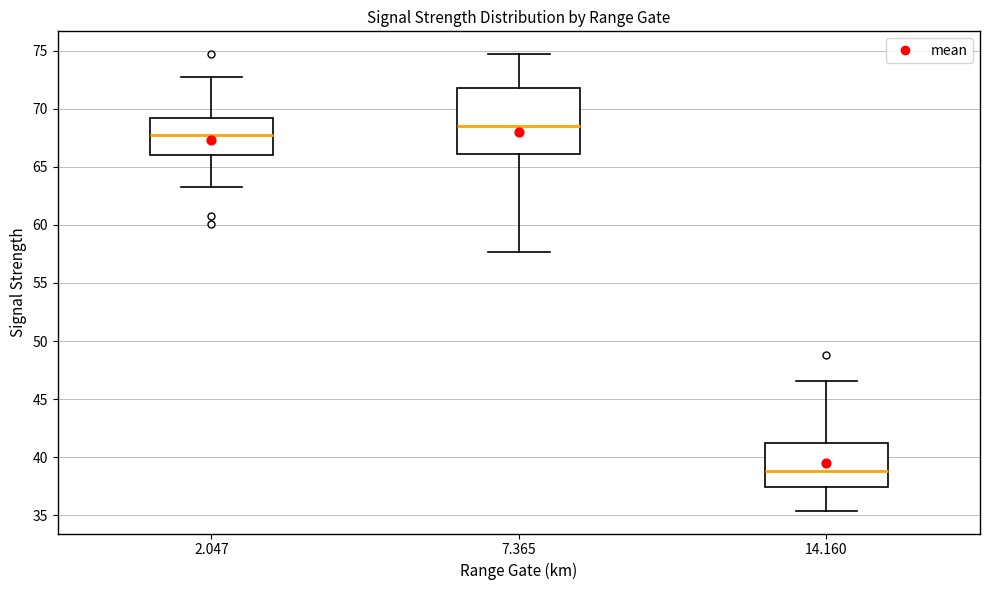

Which box has the lowest median line?

14.160